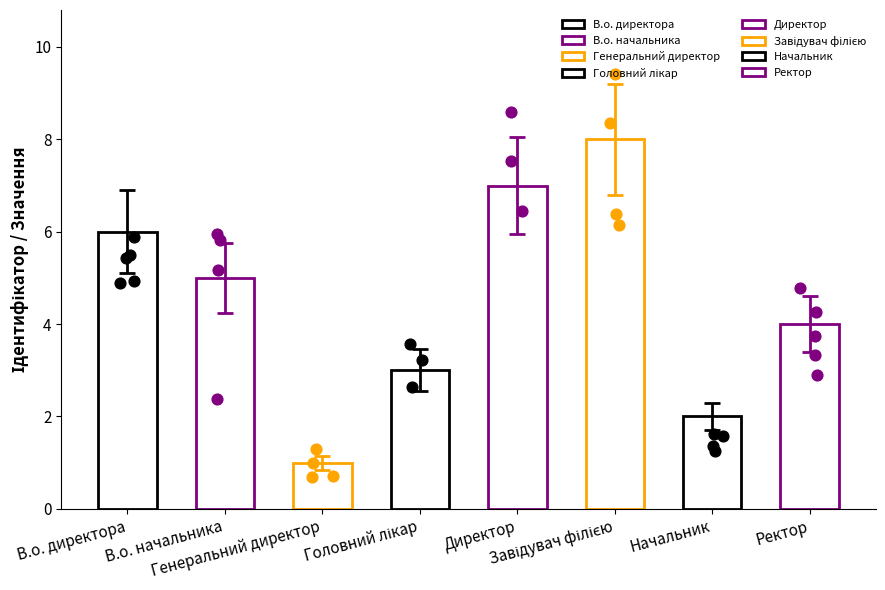

What is the change in value from Директор to Завідувач філією?

+1